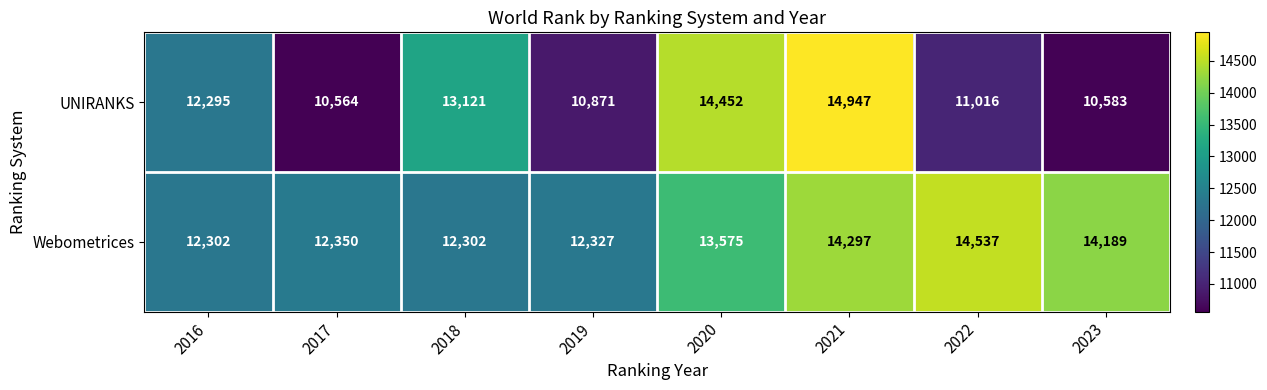

How many series are shown in this chart?

2